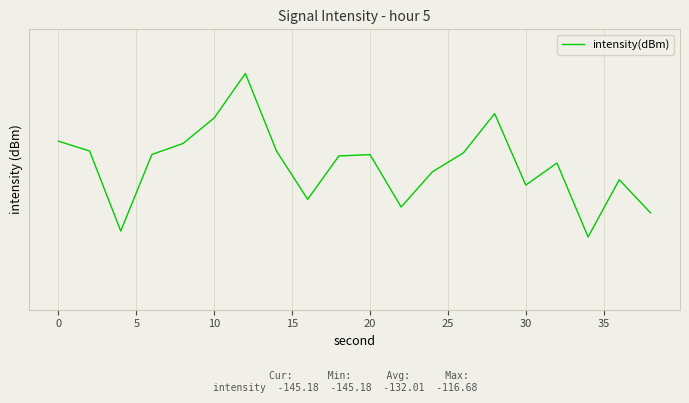

How many interior local peaks (higher than both neighbors) does the data have?

5